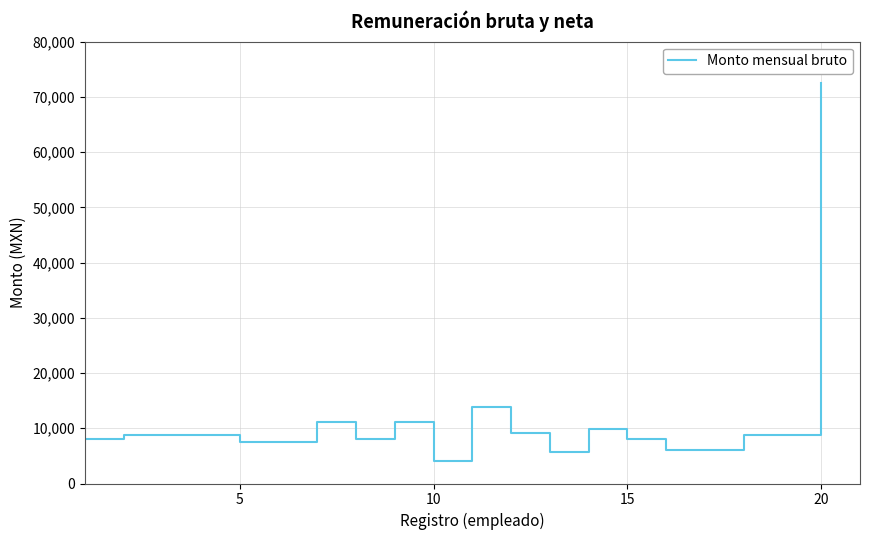

What is the minimum value shown in the chart?

4000.0